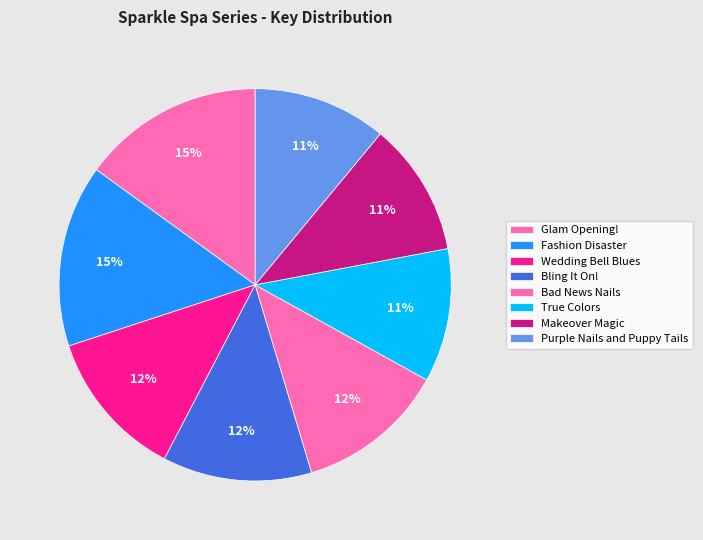

What is the change in value from Glam Opening! to Fashion Disaster?

-4821